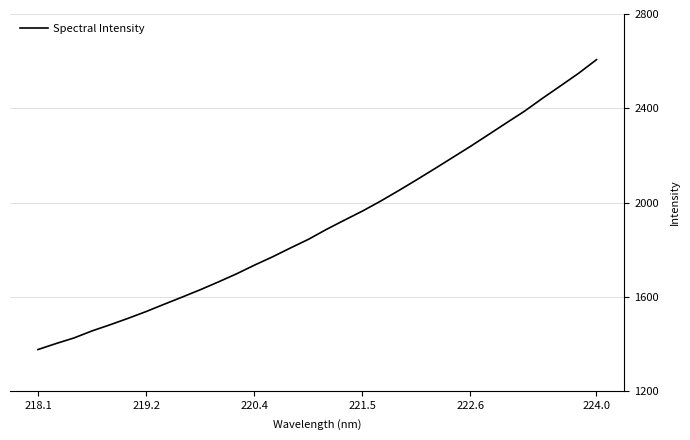

What is the difference between the second highest and minimum values?

1172.1